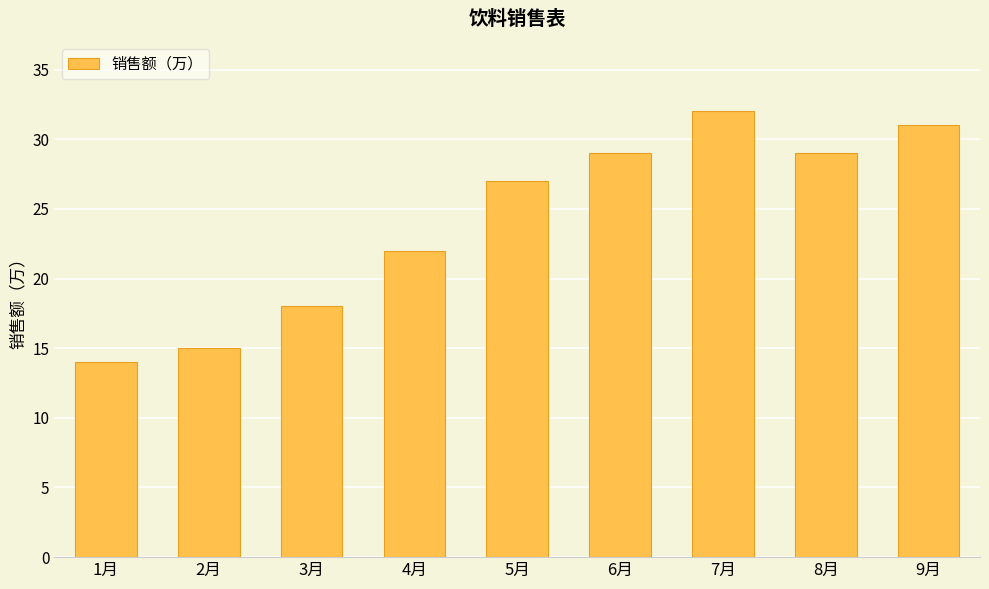

What is the minimum value shown in the chart?

14